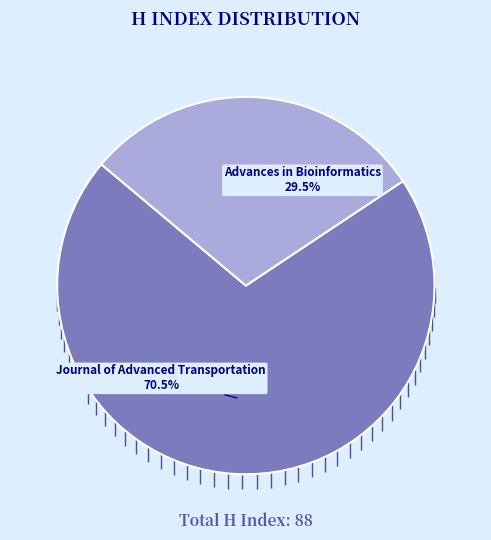

What portion of the pie excludes Journal of Advanced Transportation?

29.5%